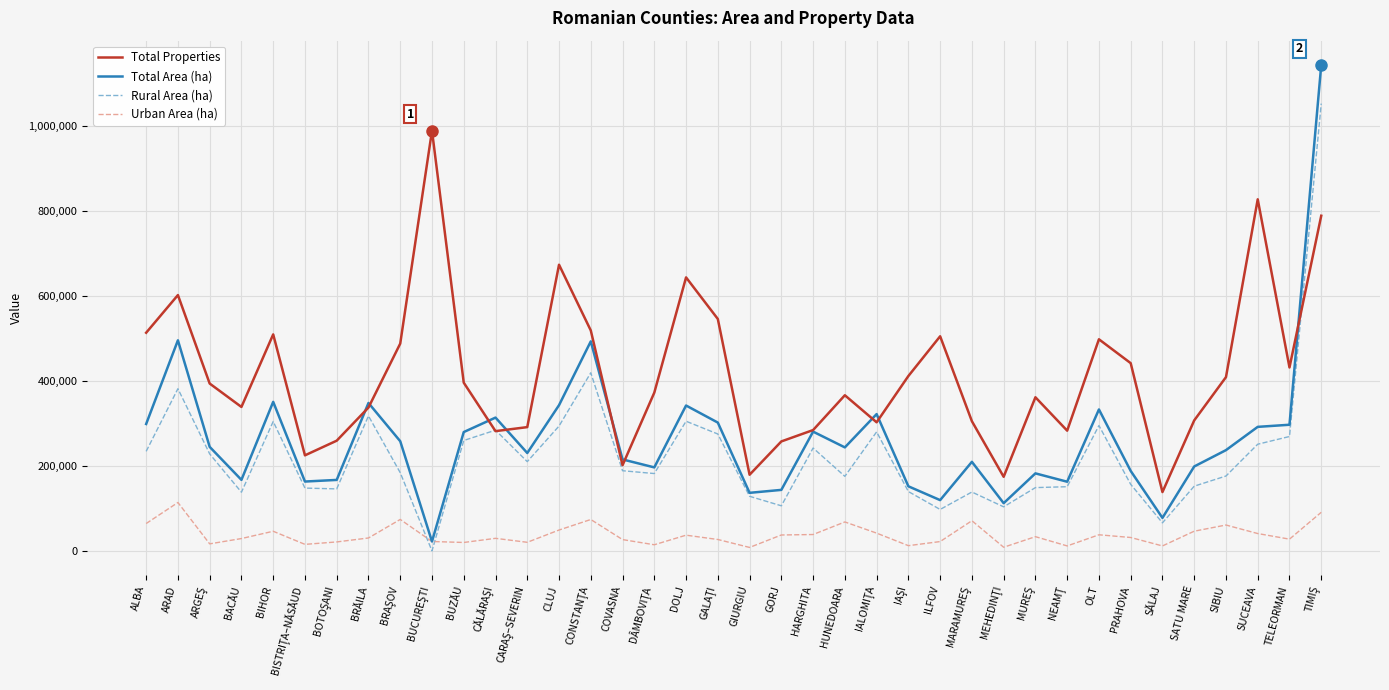

Does the chart have visible grid lines?

Yes